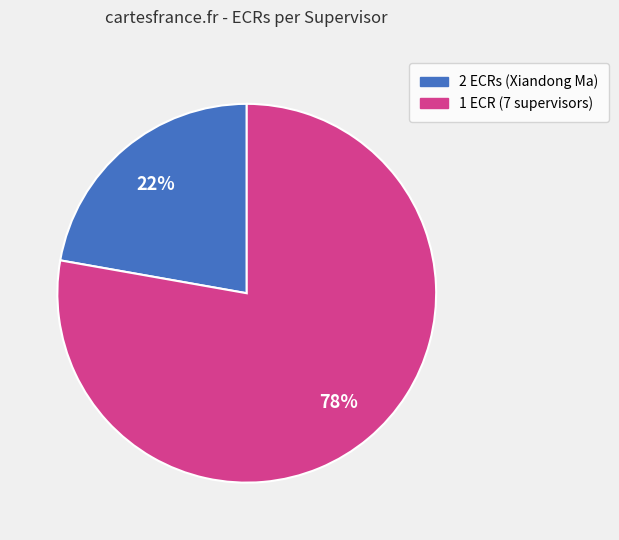

To the nearest percent, what is the difference between the largest and smallest slice percentages?

56%